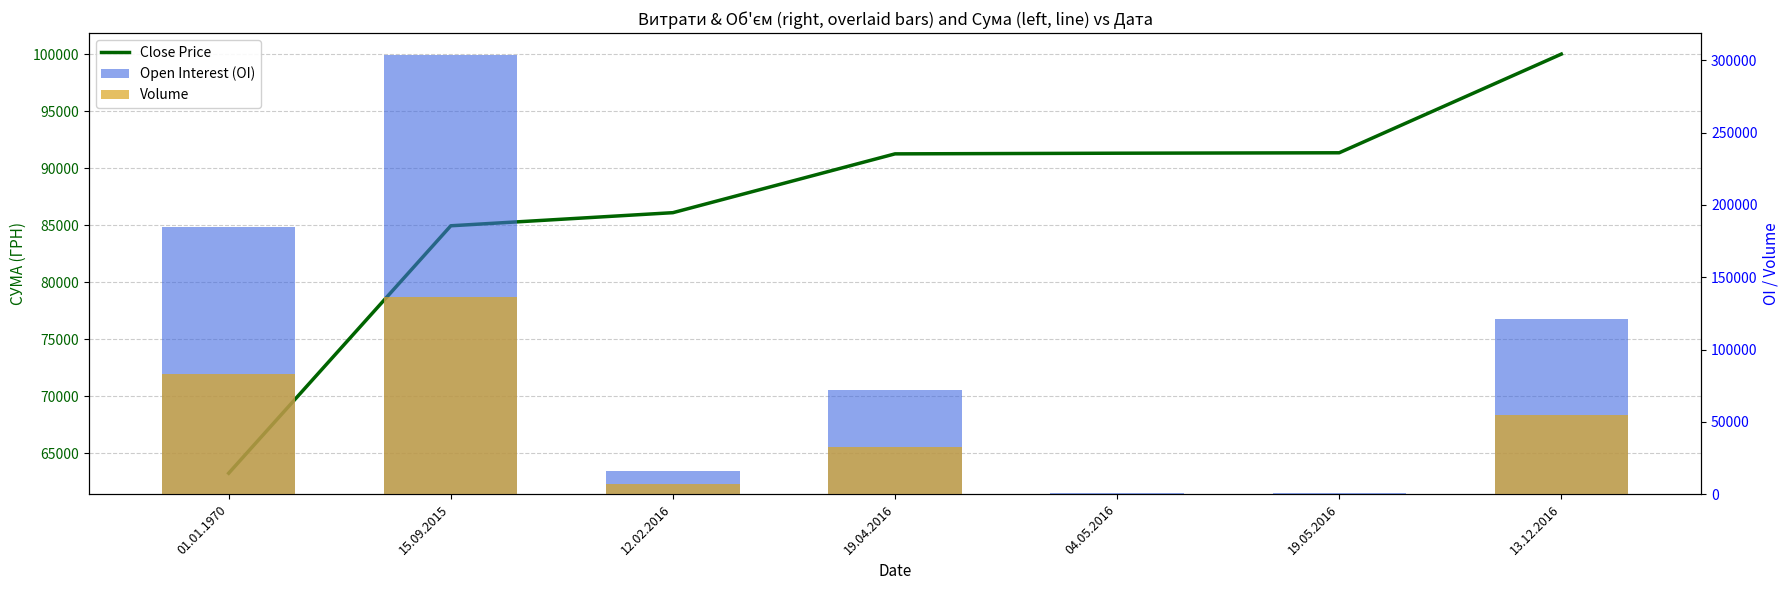

At which category is the sum across all series the highest?

15.09.2015